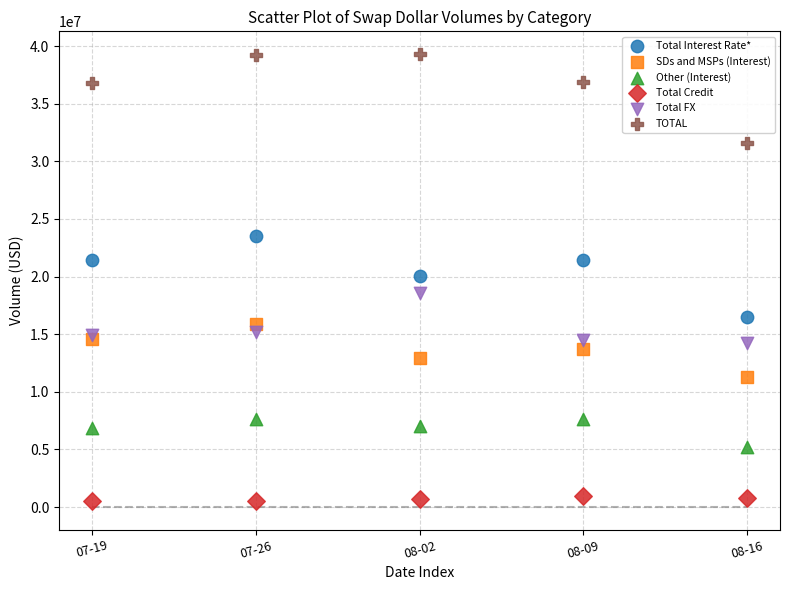

Which series has the largest Y range (max minus min)?

TOTAL